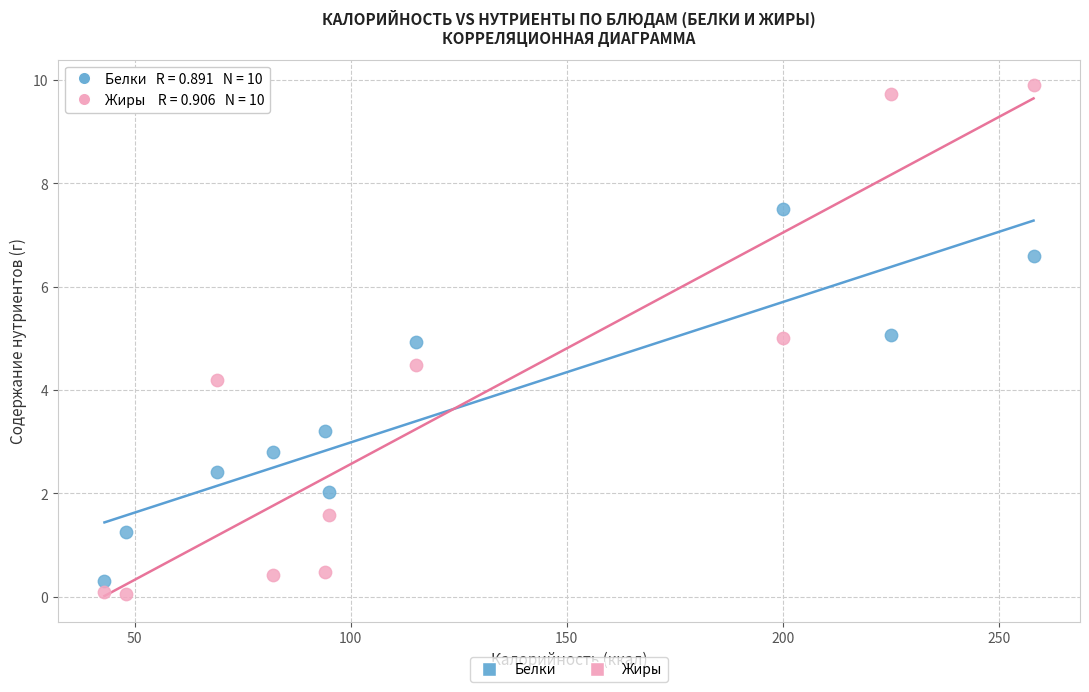

Which series contains the lowest Y value?

Жиры